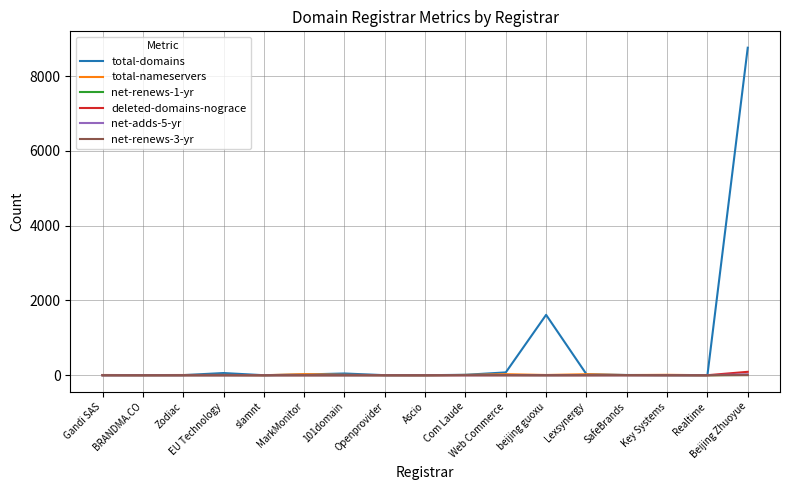

True or false: net-renews-3-yr has a value of 0 at EU Technology.

True